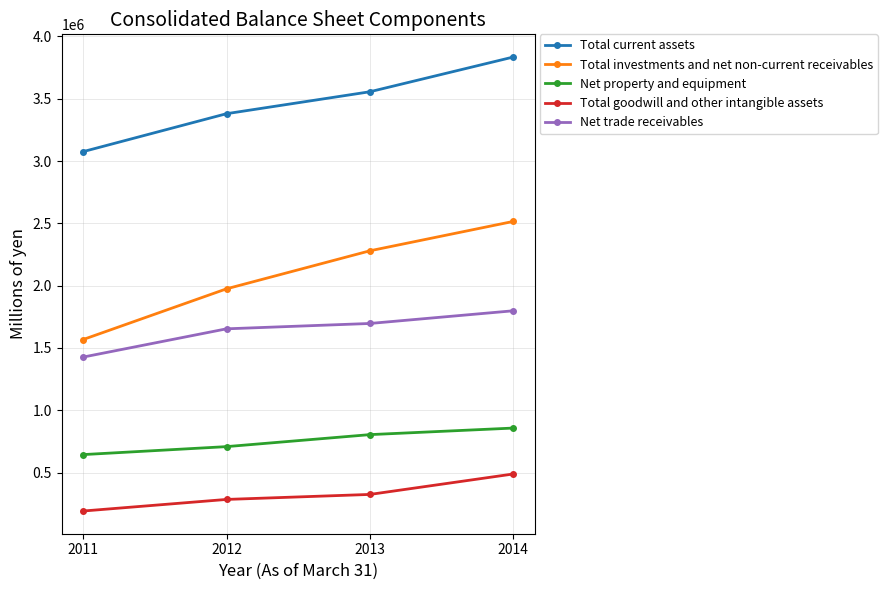

What is the difference between the Total goodwill and other intangible assets values at 2011 and 2013?

133148